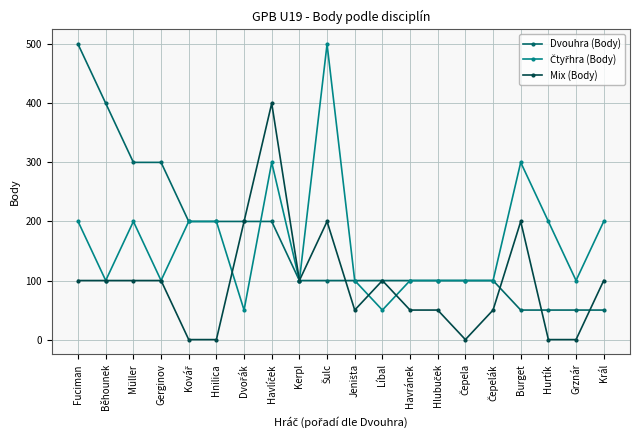

True or false: Mix (Body) has a value of 35 at Běhounek.

False